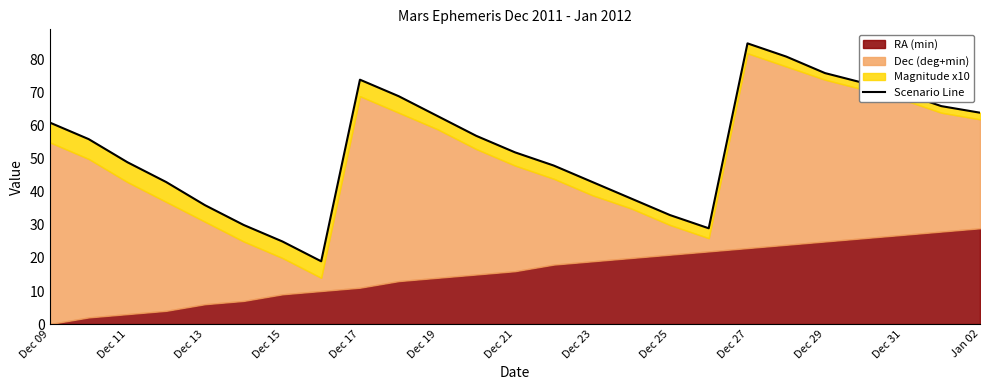

At which label is the value closest to 52?

Dec 21